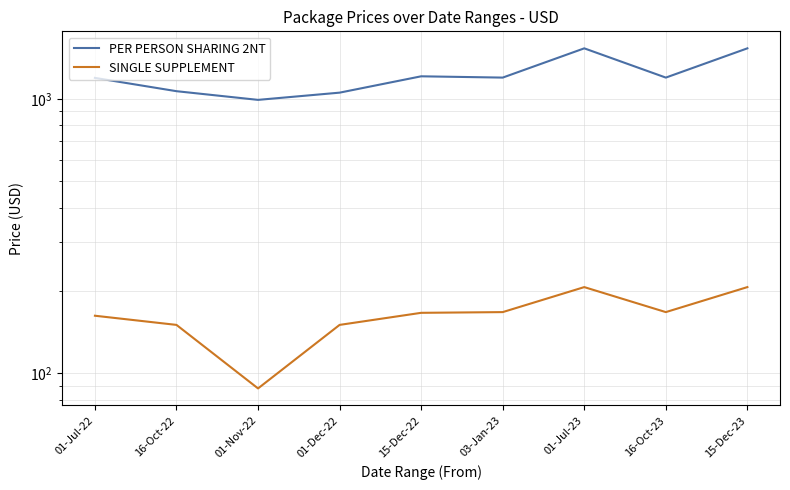

Is it true that SINGLE SUPPLEMENT equals 27 at 01-Nov-22?

False